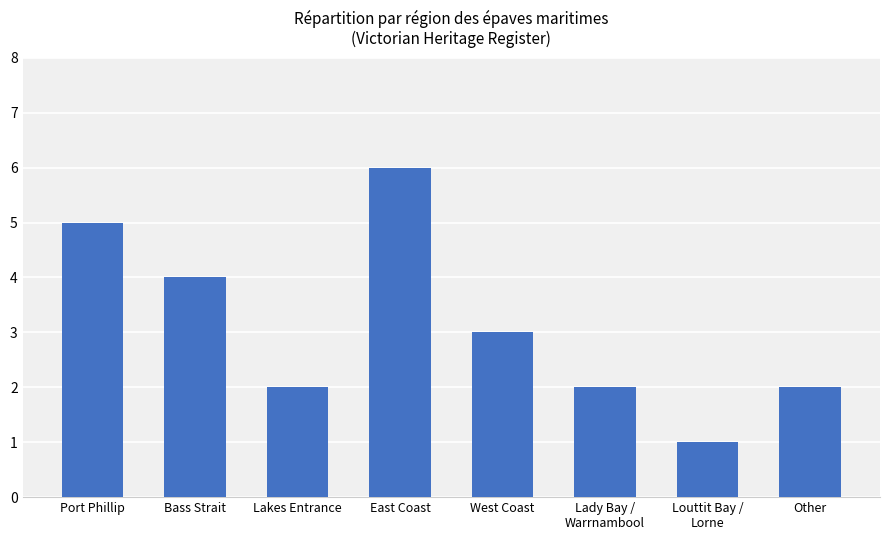

What is the ratio of the value at Port Phillip to the value at Other?

2.5